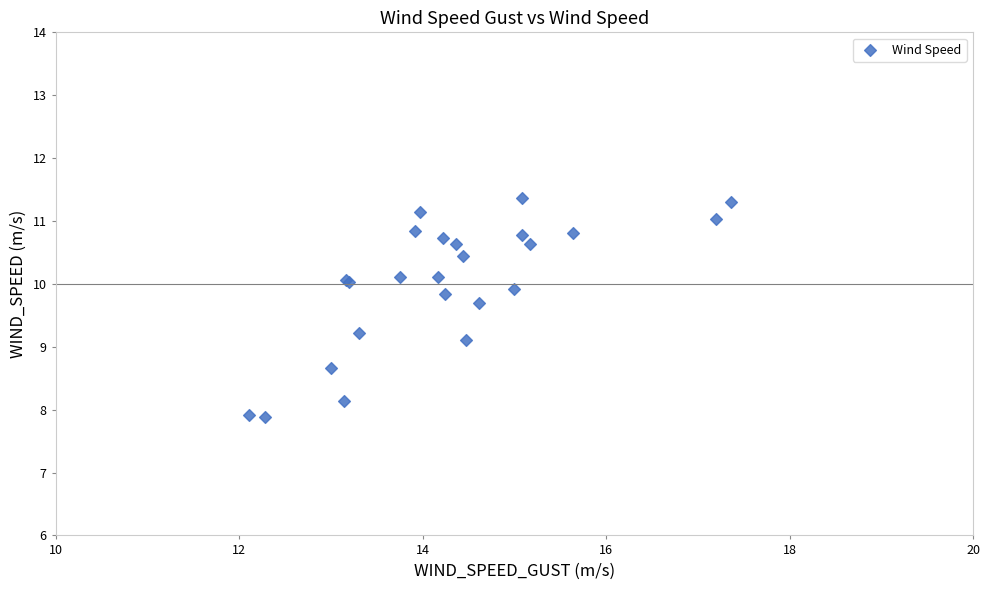

What Y value in the scatter plot is closest to 9?

9.1